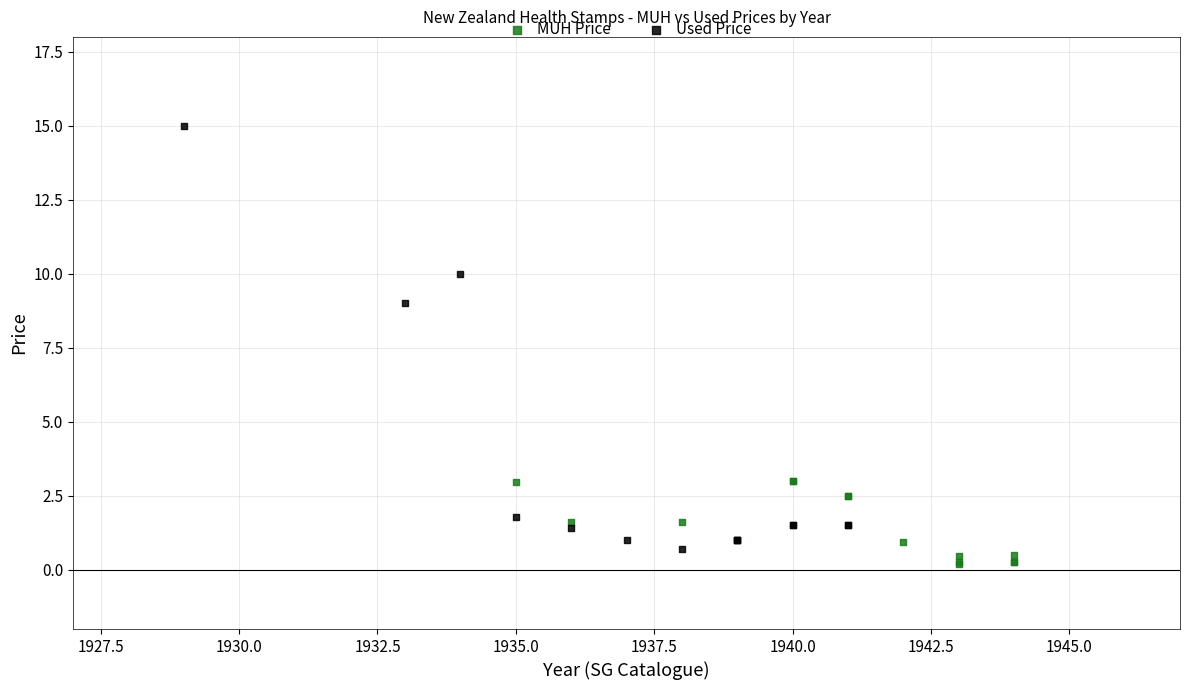

Which series has the largest Y range (max minus min)?

Used Price